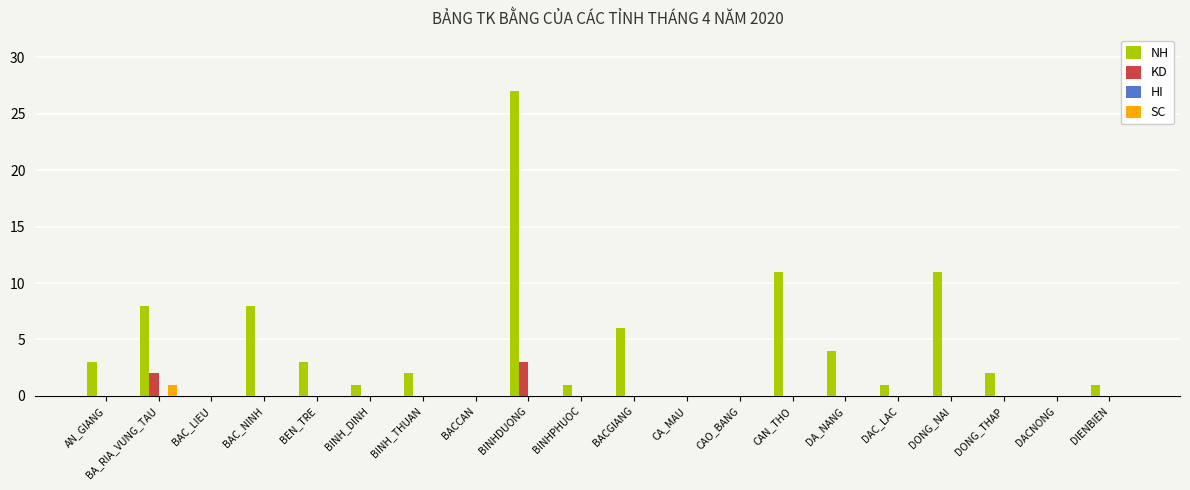

At which category is the sum across all series the highest?

BINHDUONG